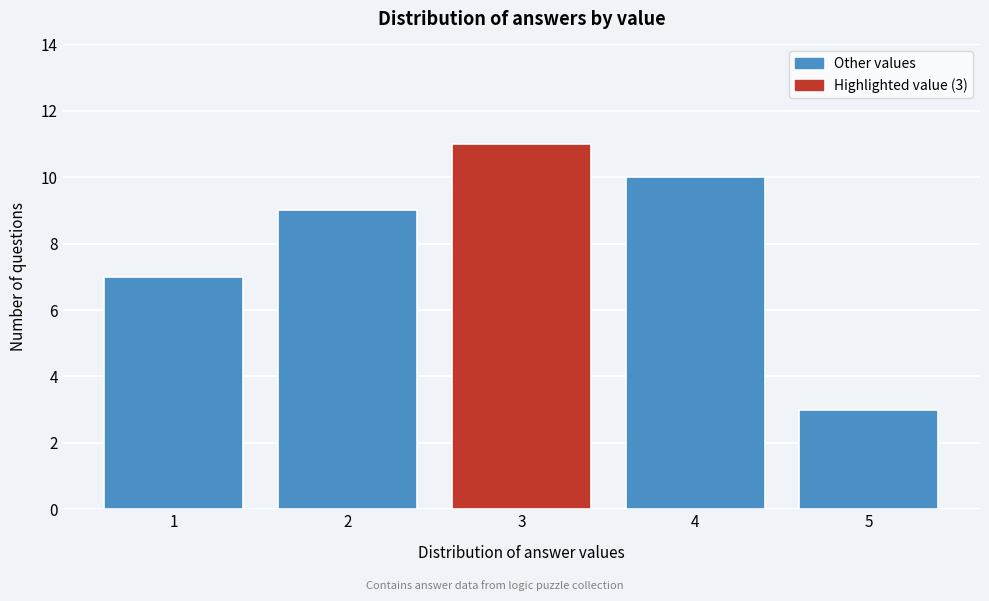

Reading left to right, what are all the values shown in this chart?

7	9	11	10	3